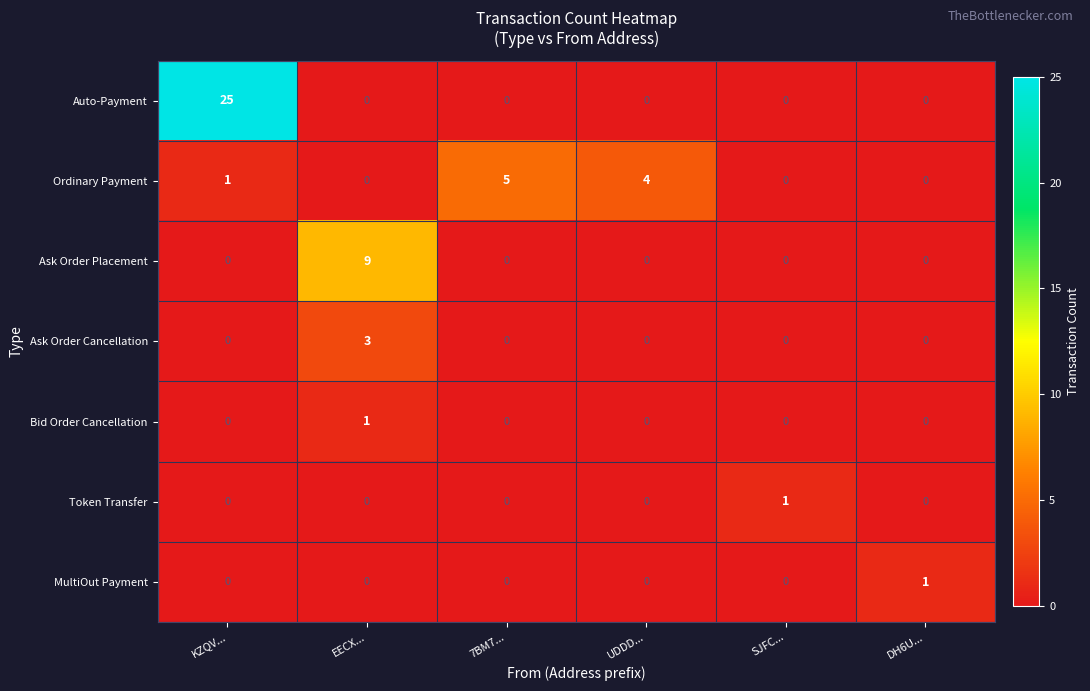

What is the spread (max minus min) of values at UDDD...?

4